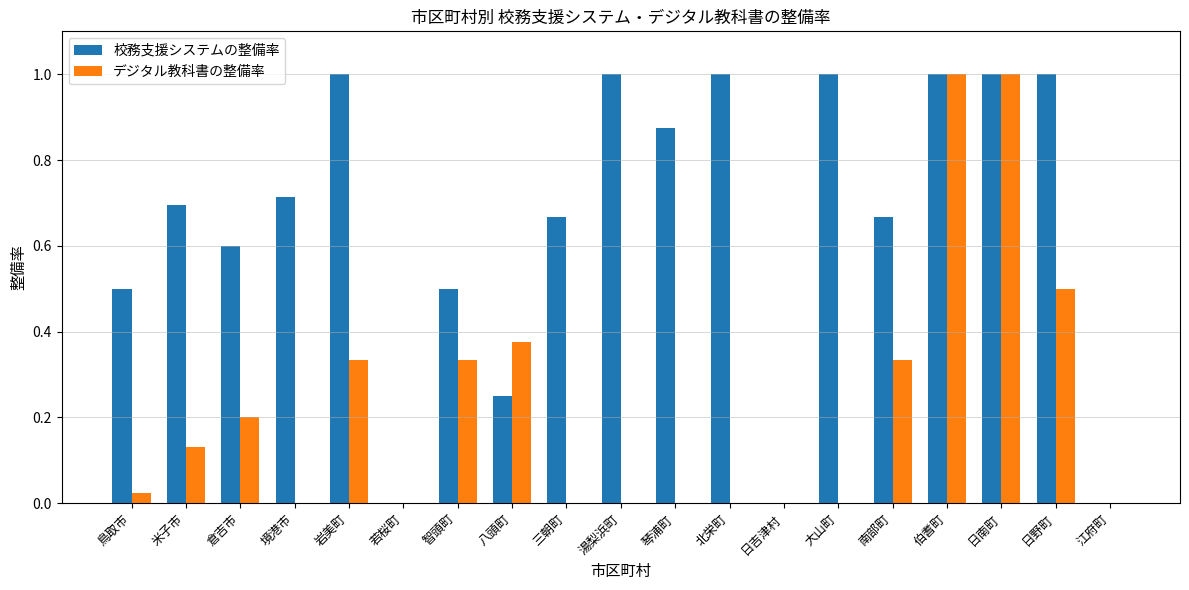

Between 倉吉市 and 八頭町, which series saw the biggest shift?

校務支援システムの整備率